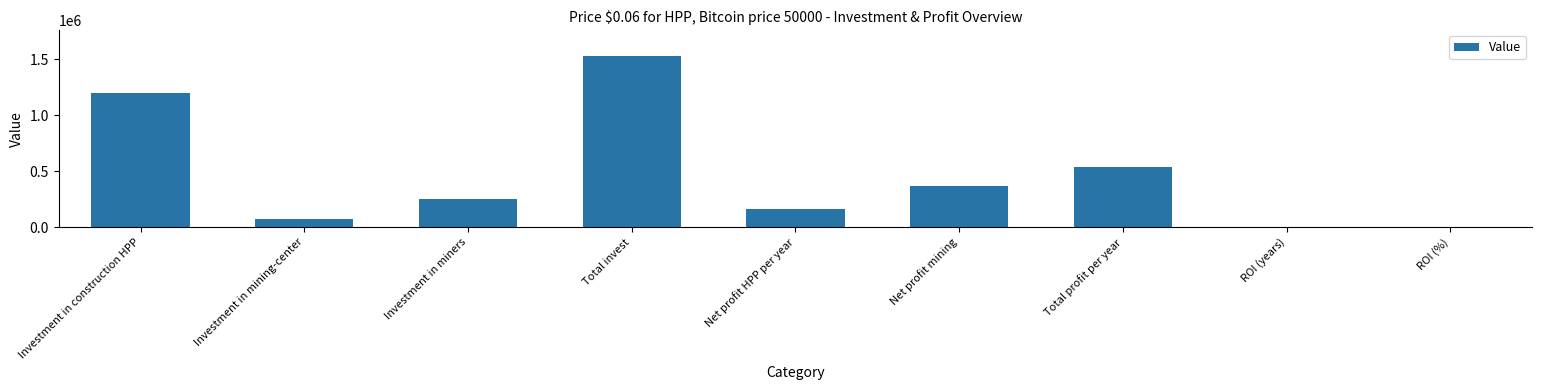

What is the sum of the values at Total invest and Total profit per year?

2061718.4